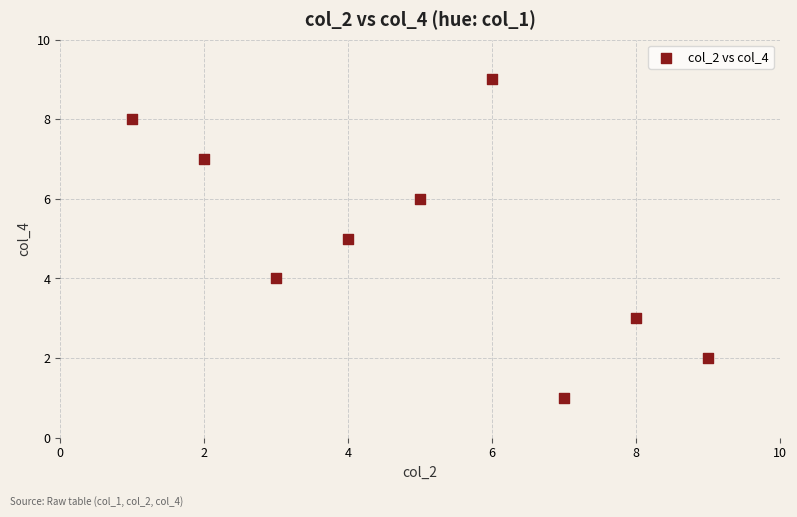

What is the range of X values (max minus min)?

8